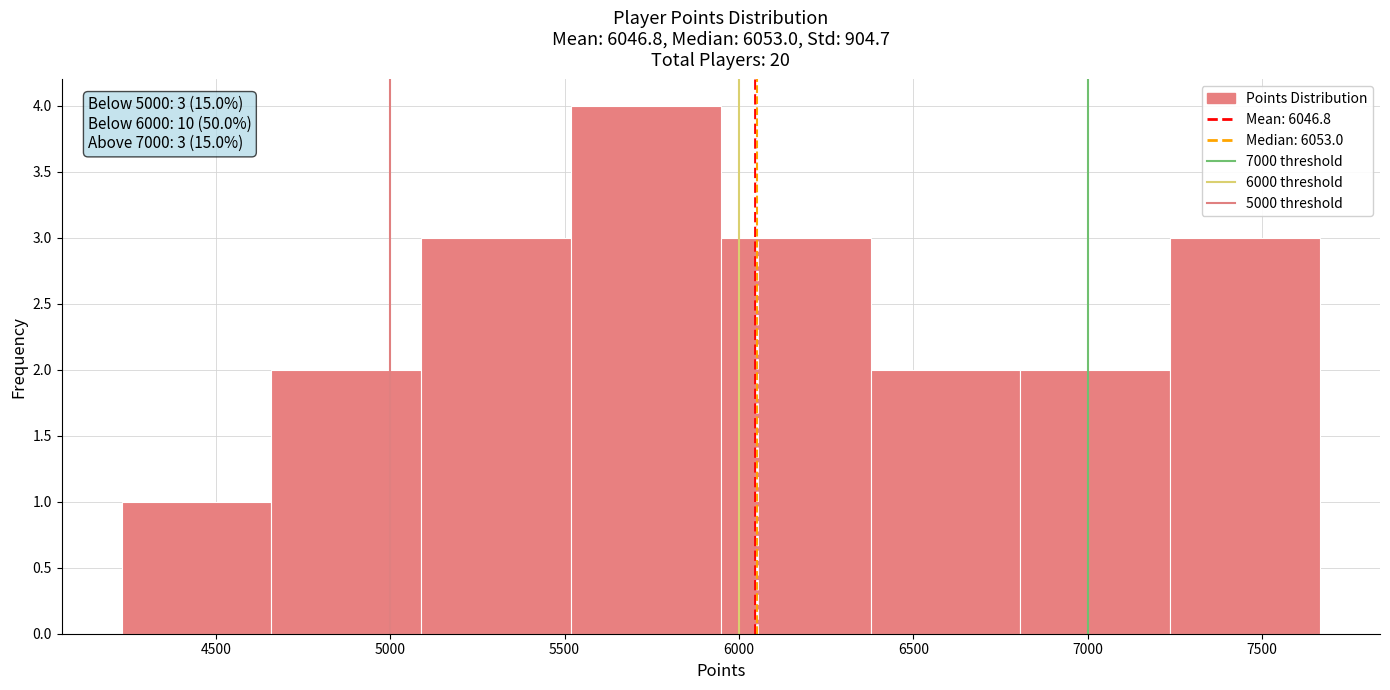

Over which range of the x-axis is the bar tallest?

5500 to 5950